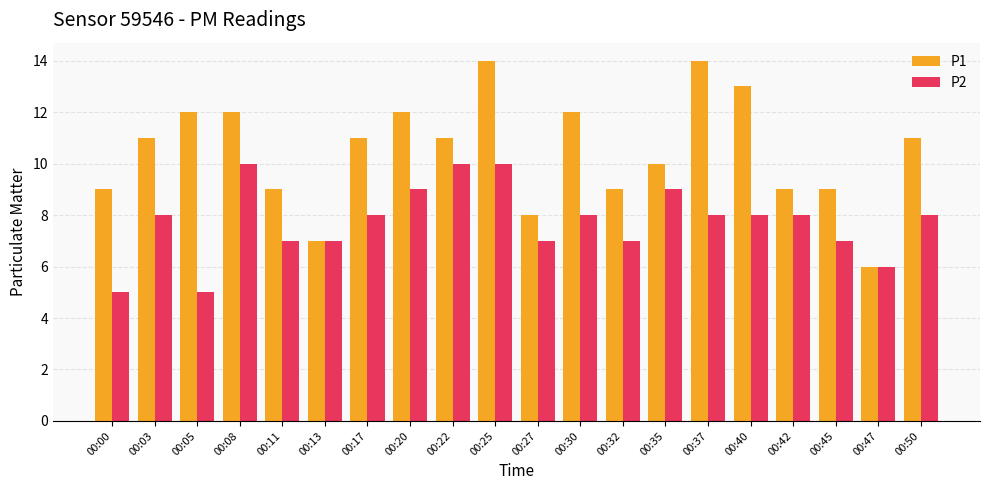

Is it true that P2 equals 2 at 00:35?

False